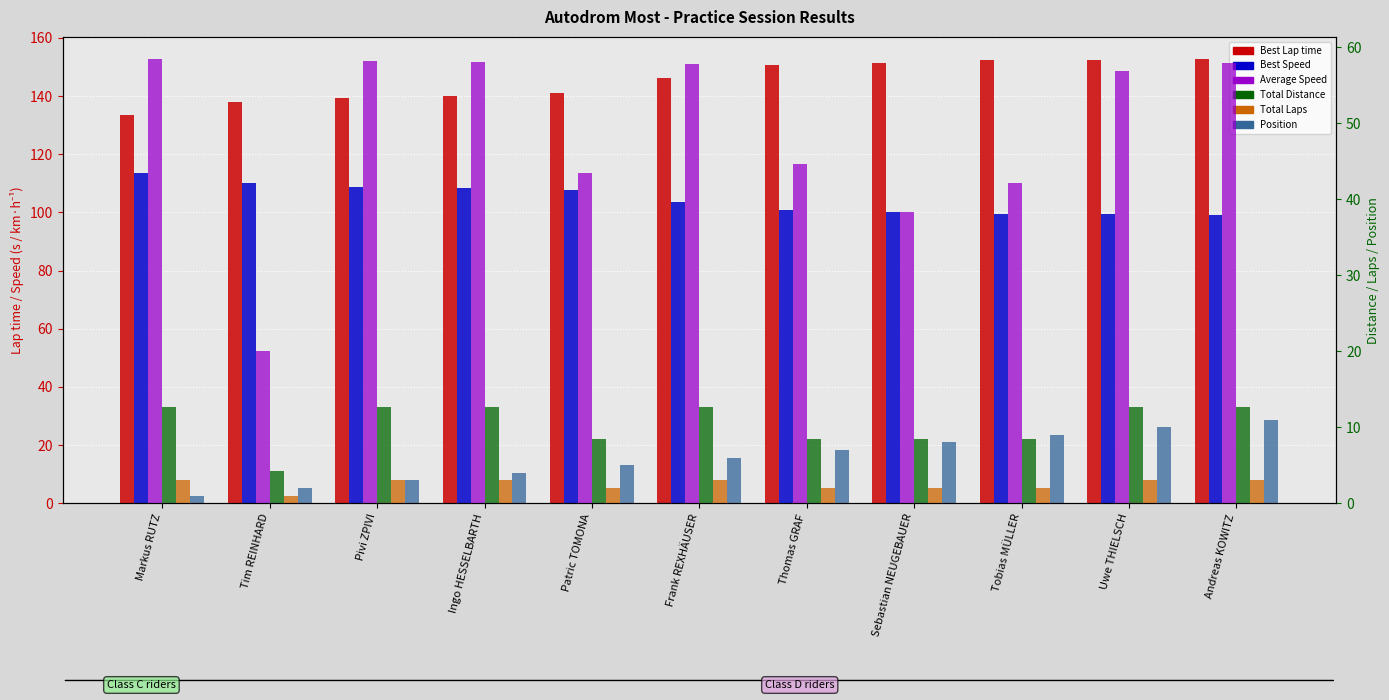

The Average Speed series shows 62.5 at Patric TOMONA. True or false?

False